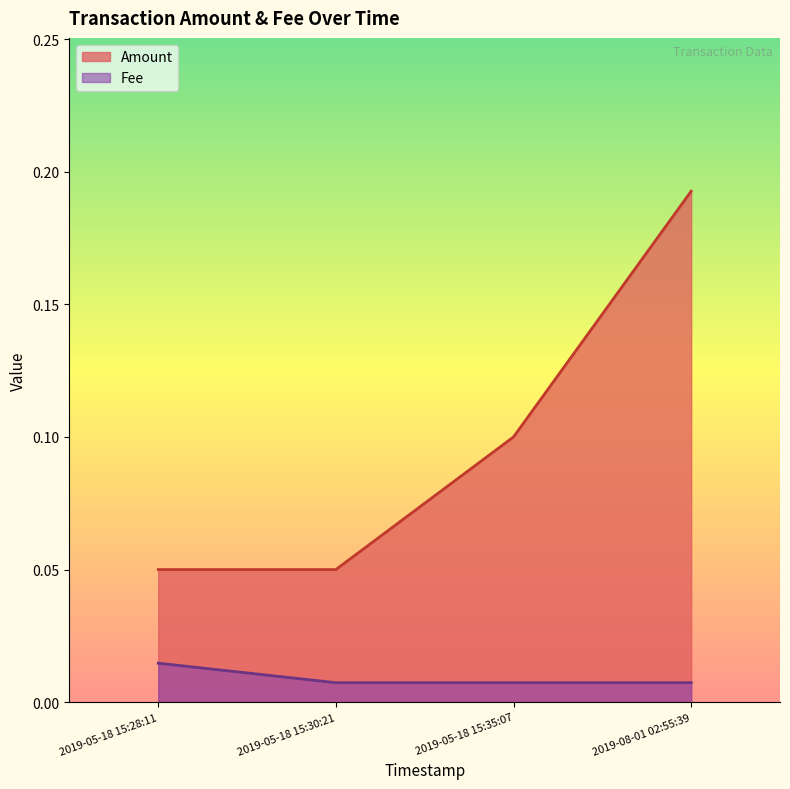

How many lines are shown in the chart?

2